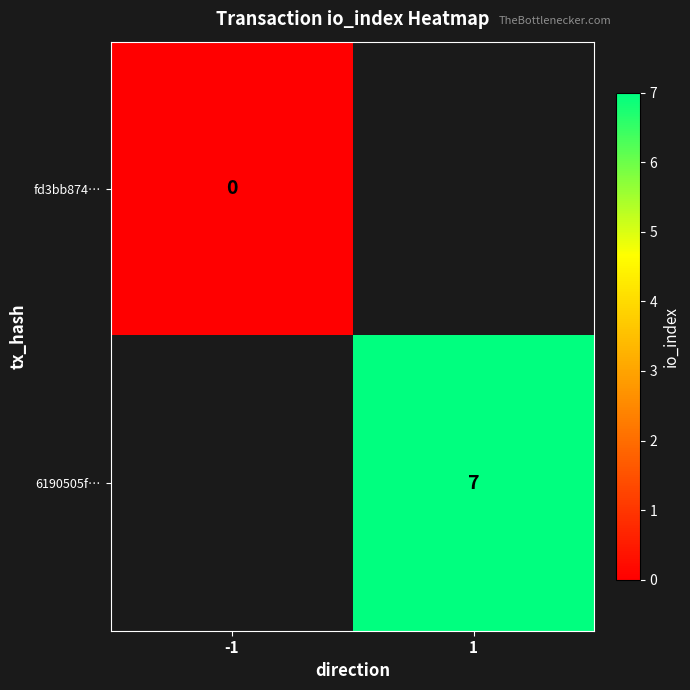

True or false: fd3bb874… has a value of 0.0 at -1.

True